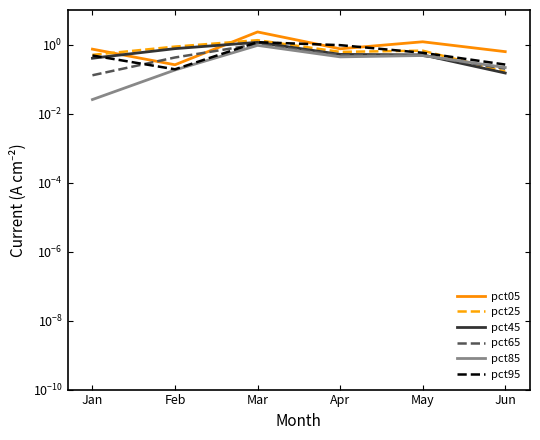

Which has a higher value, Apr or Jan?

Apr